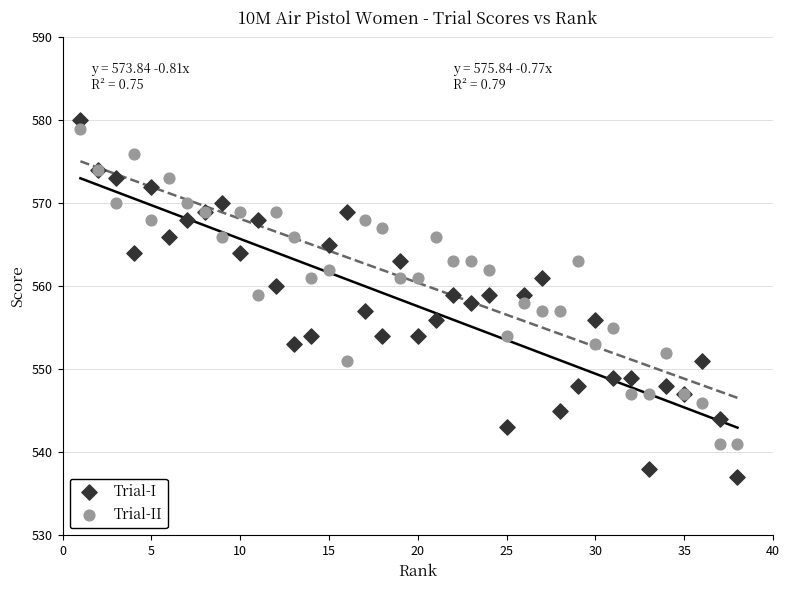

Which series contains the lowest Y value?

Trial-I